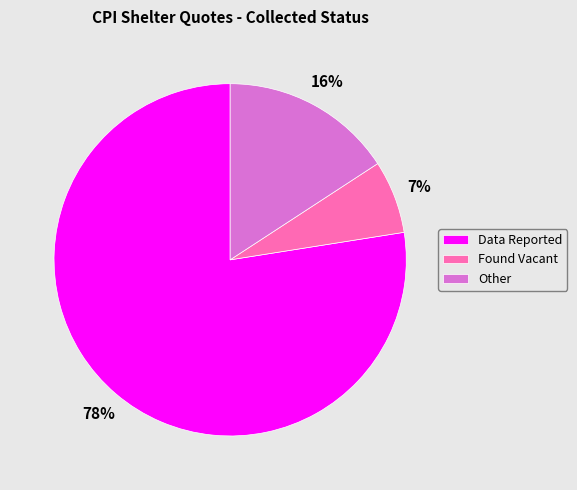

To the nearest percent, what percentage of the pie is Other?

16%